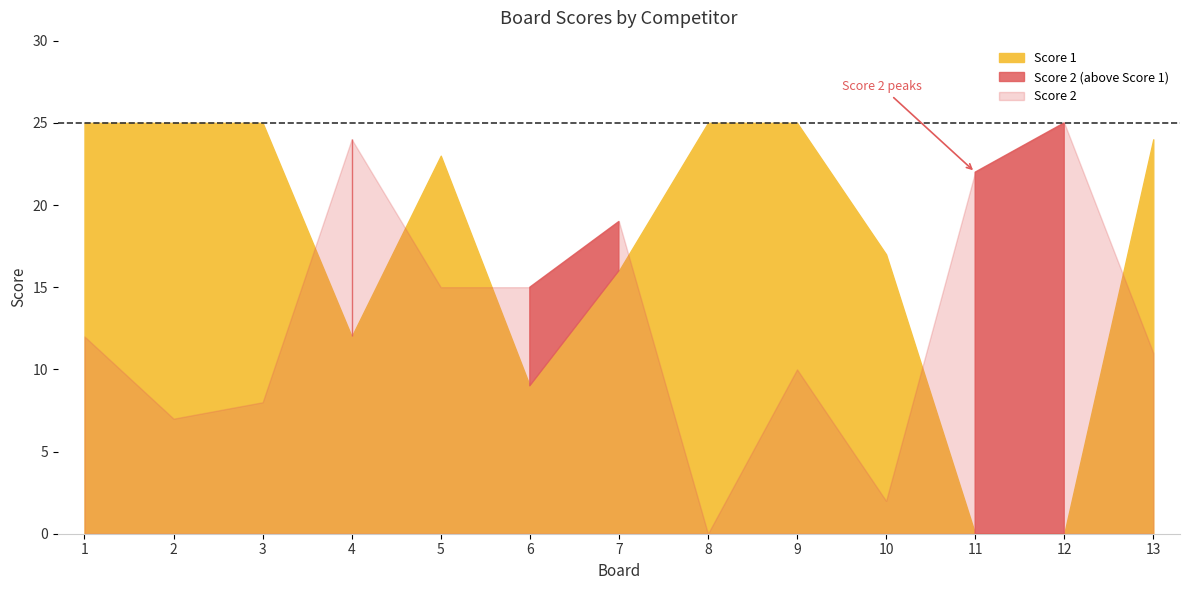

How many times do Score 1 and Score 2 cross each other?

6